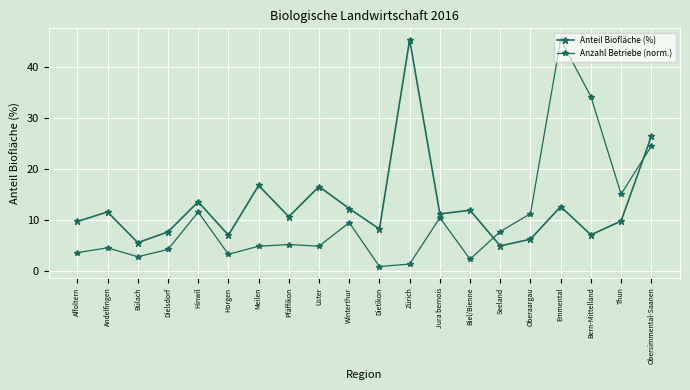

What is the difference between the highest and lowest values at Obersimmental-Saanen?

1.9